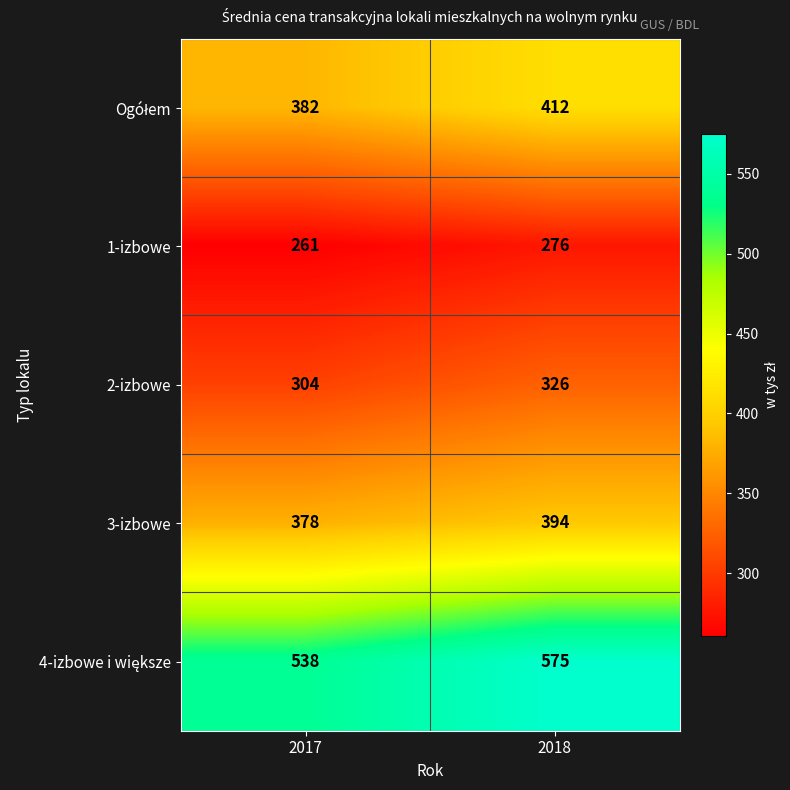

What is the difference between the 3-izbowe values at 2017 and 2018?

16